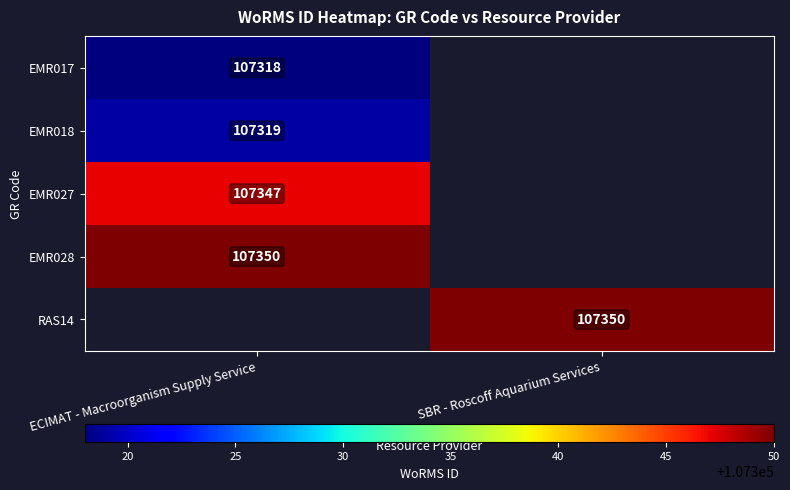

At how many categories does at least one series exceed 107348?

2